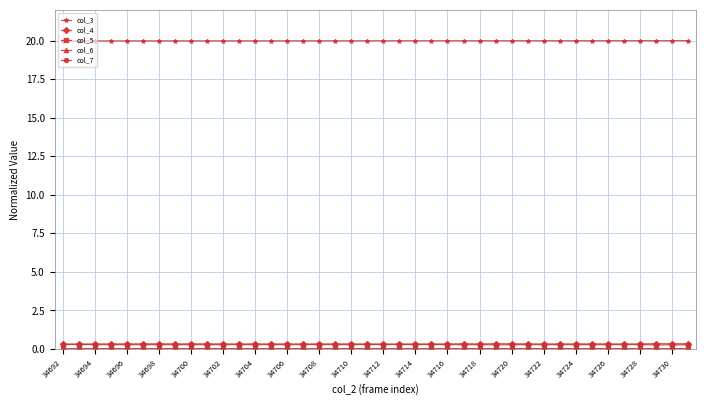

At how many categories does at least one series exceed 14?

40